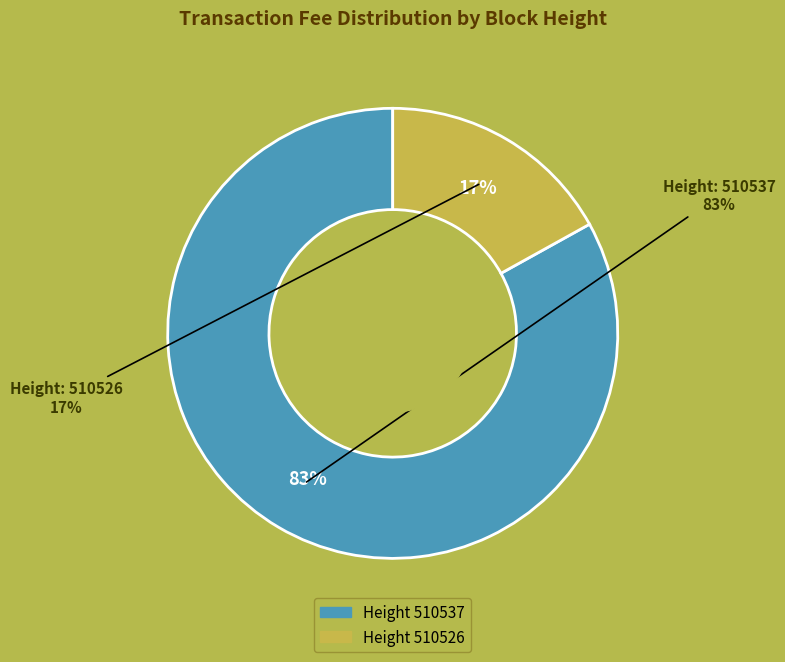

Rank the categories by value from lowest to highest.

510526, 510537